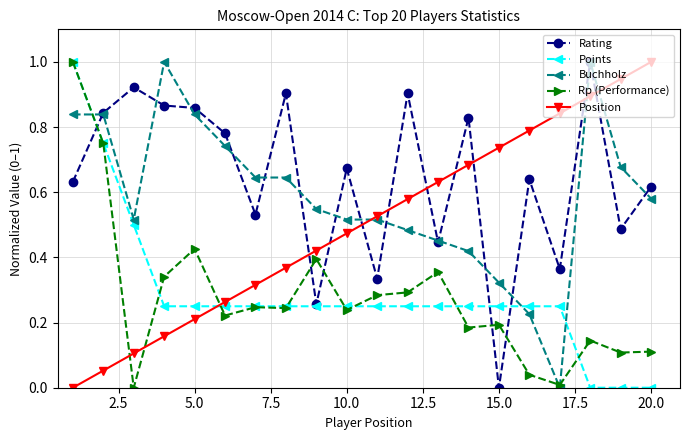

How many intersections are there between Rp (Performance) and Position?

3